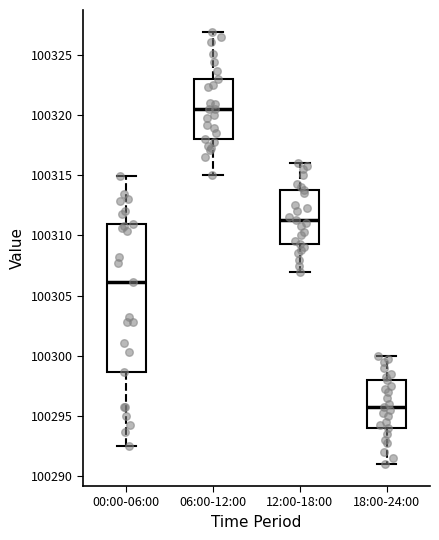

Where does the upper whisker of the box for 18:00-24:00 end on the y-axis? The values are not printed on the chart, so give them approximately, as read against the axis.

100300.0